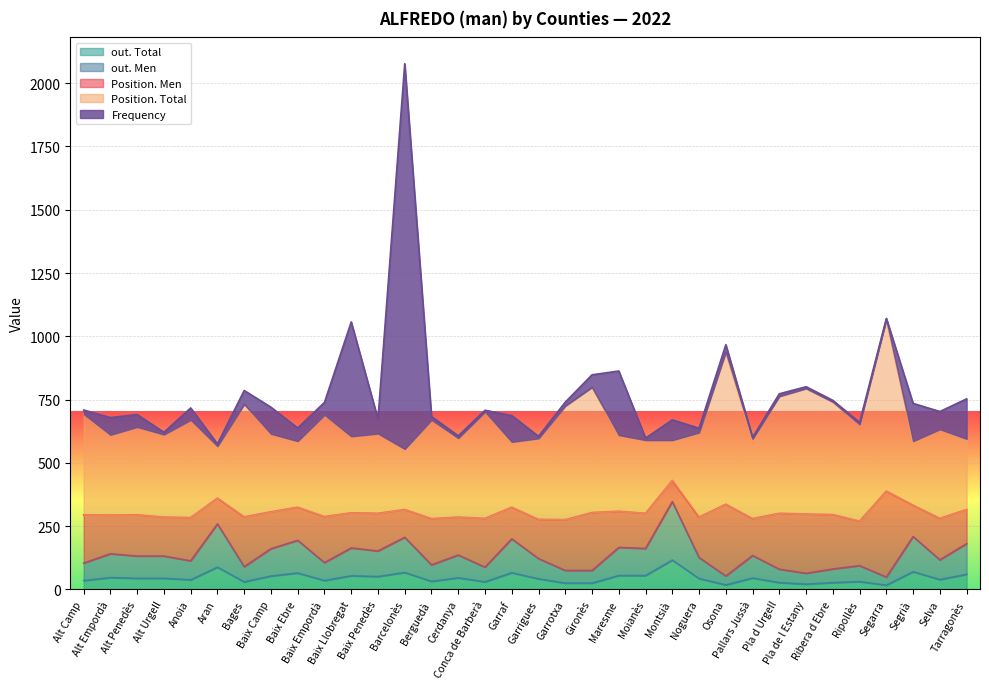

Is the value of Frequency at Moianès greater than the value of out. Men at Garrotxa?

No